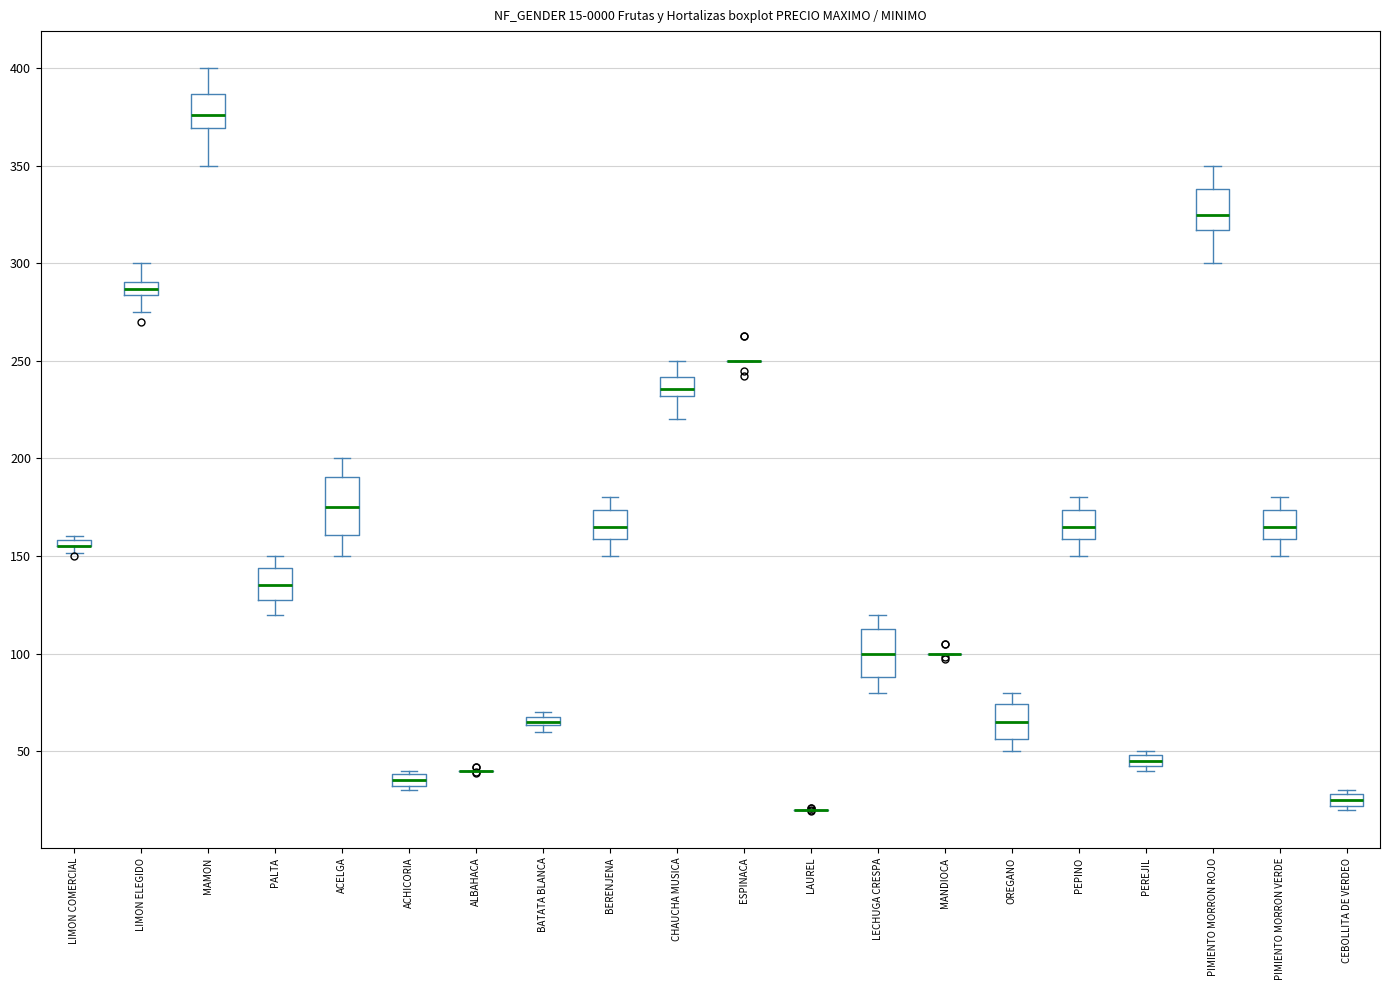

Which box is the tallest, from its lower edge to its upper edge?

ACELGA